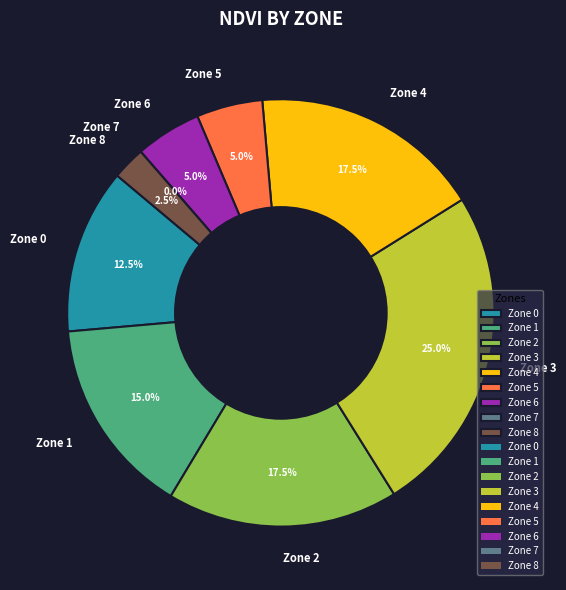

Count the number of slices in the pie.

9